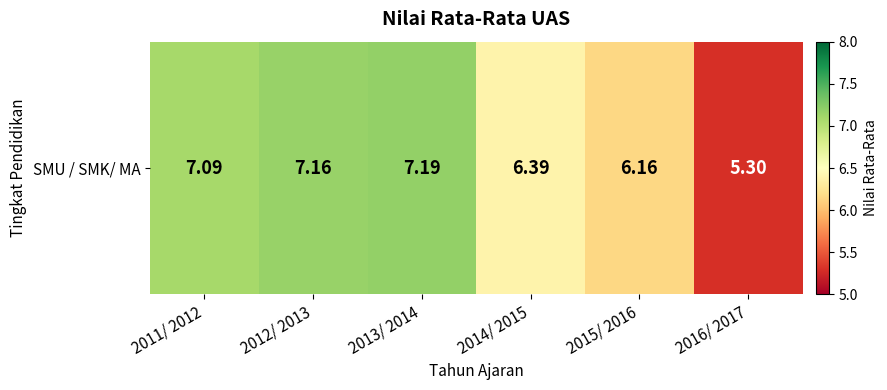

What is the greatest value displayed?

7.2